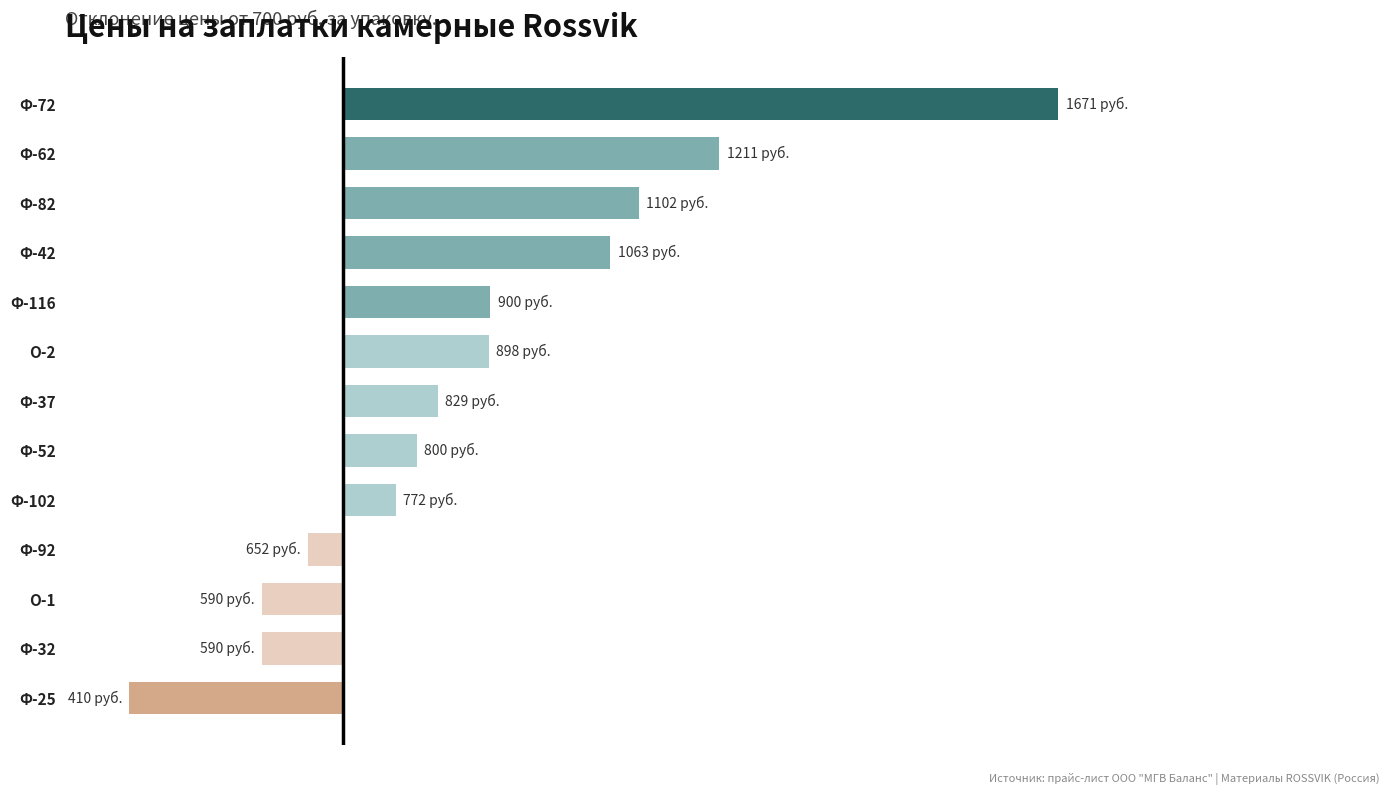

What is the average value?

184